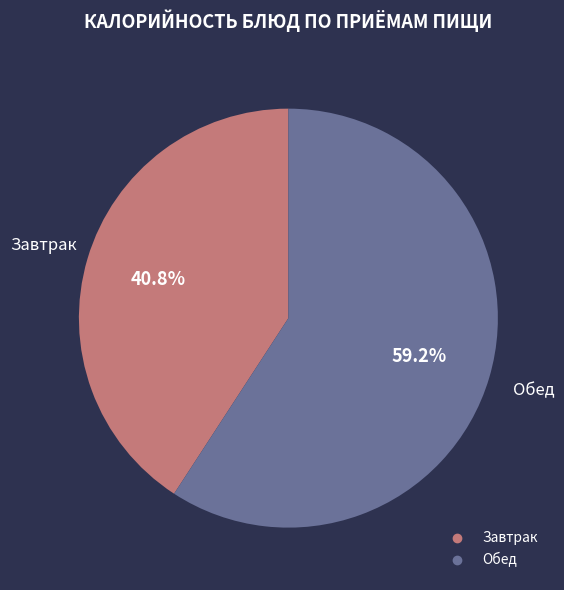

Is there a majority slice in this chart?

Yes